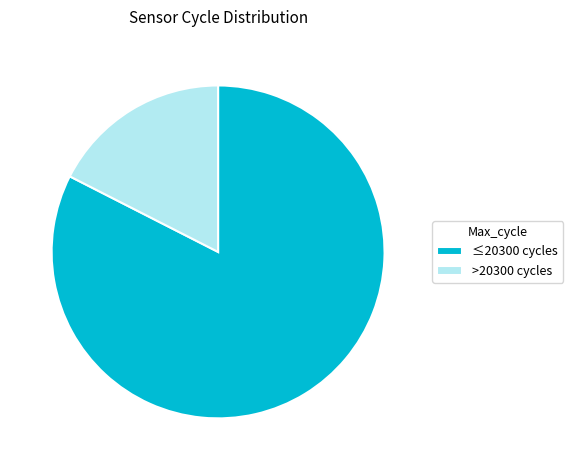

Between ≤20300 cycles and >20300 cycles, which is larger?

≤20300 cycles